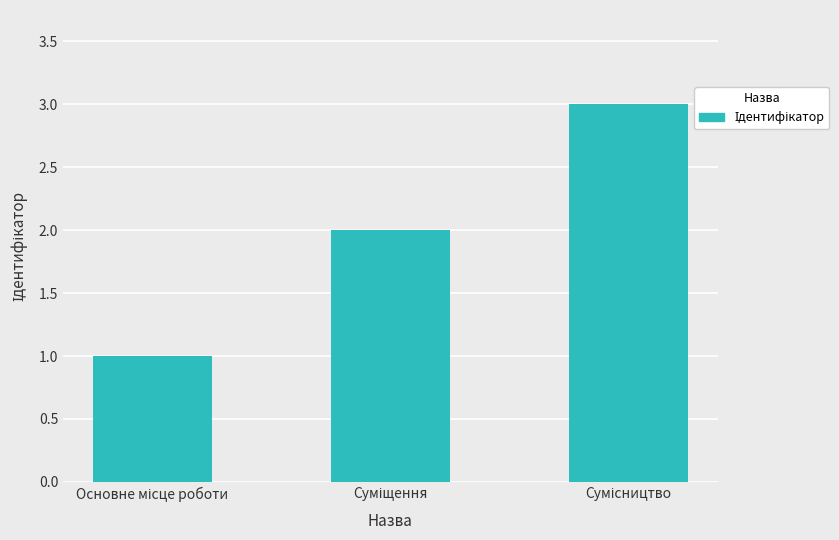

What is the greatest value displayed?

3